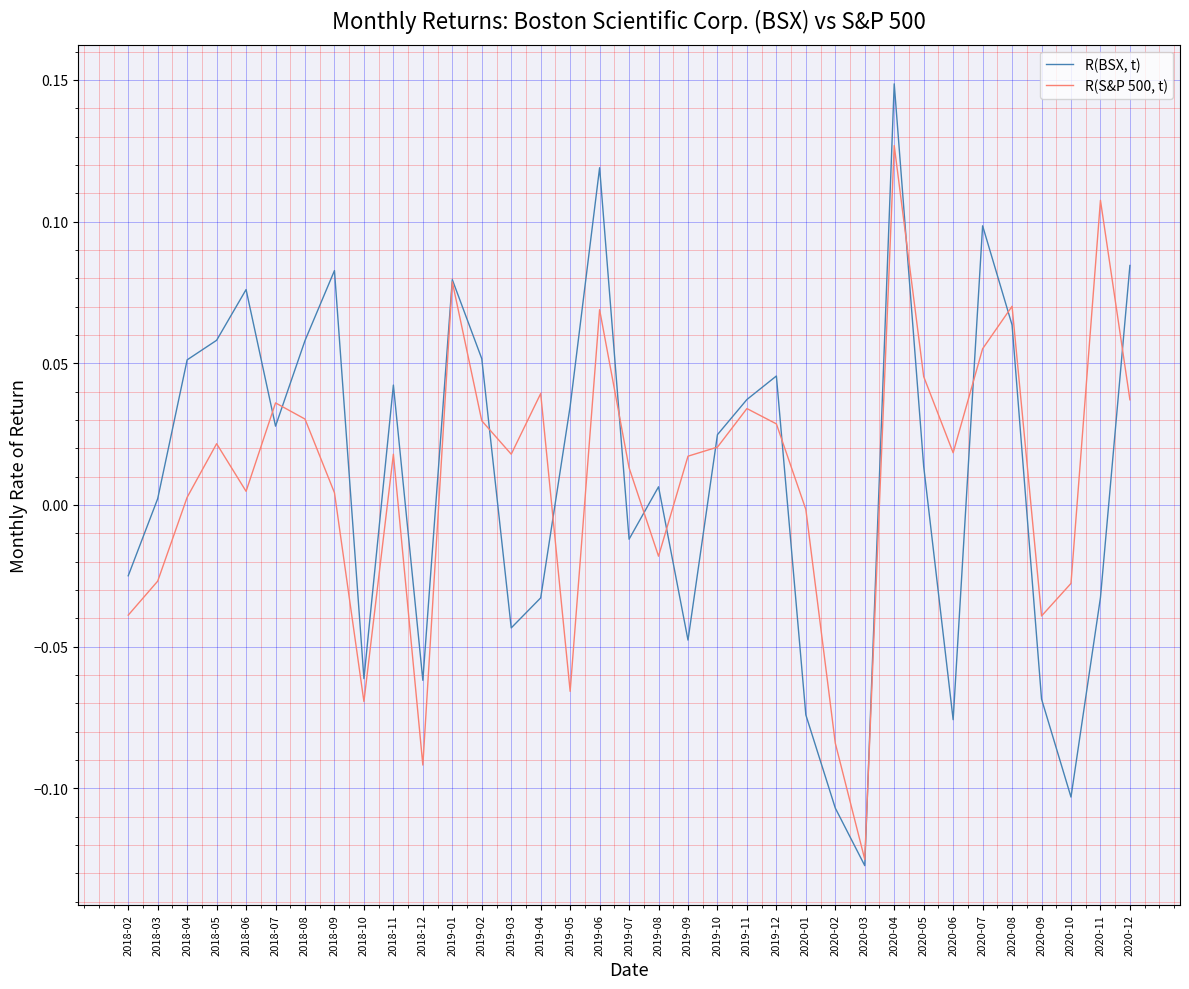

How many interior local peaks does the R(S&P 500, t) series have?

10